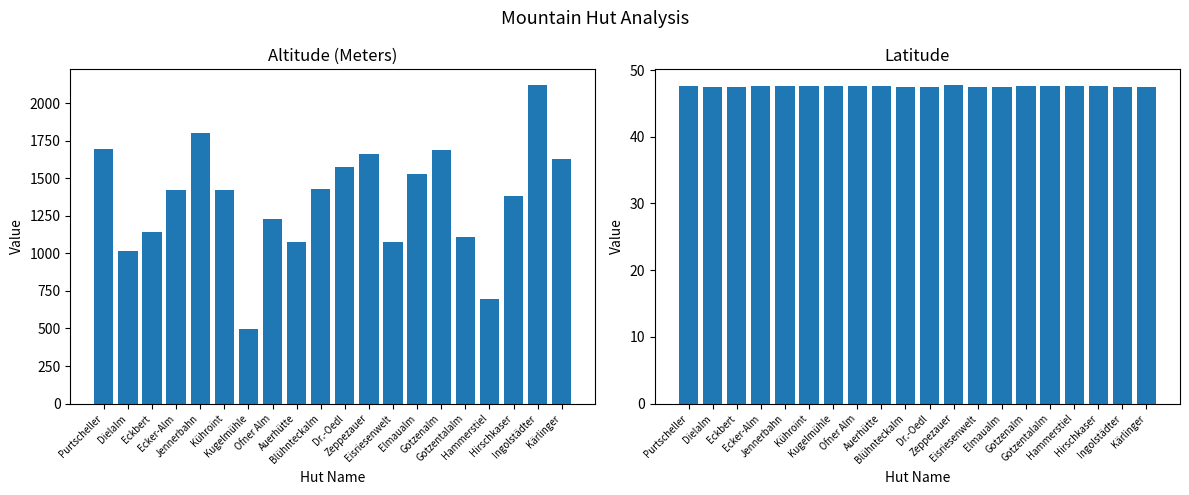

What is the value of the Altitude bar at the 16th from the left?

1107.0